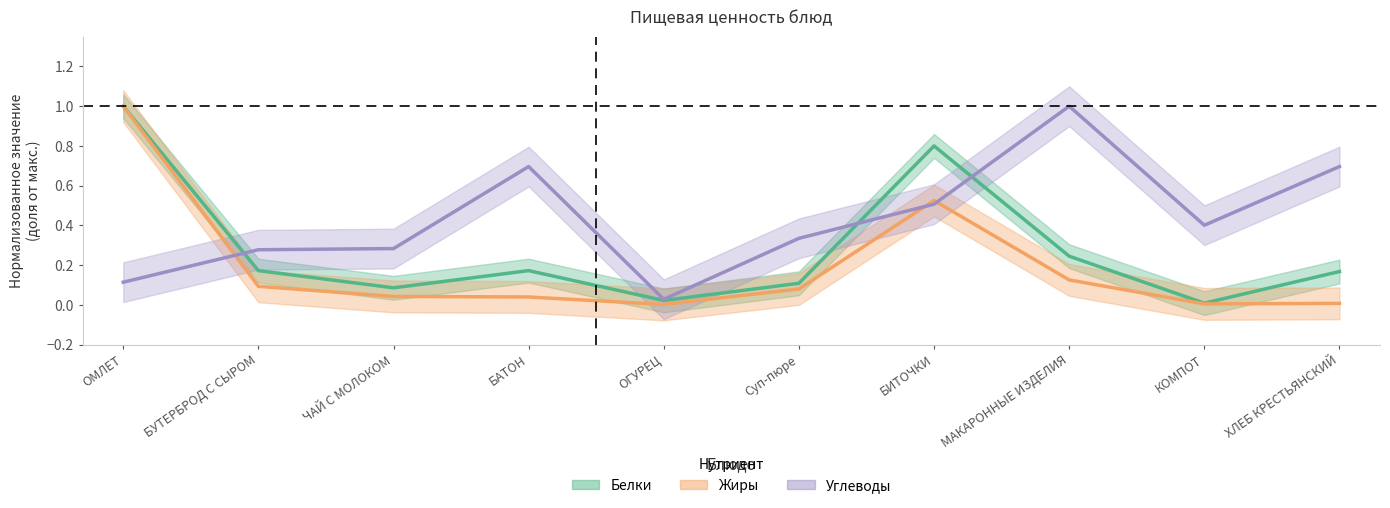

At which category does Жиры reach its first local peak?

БИТОЧКИ